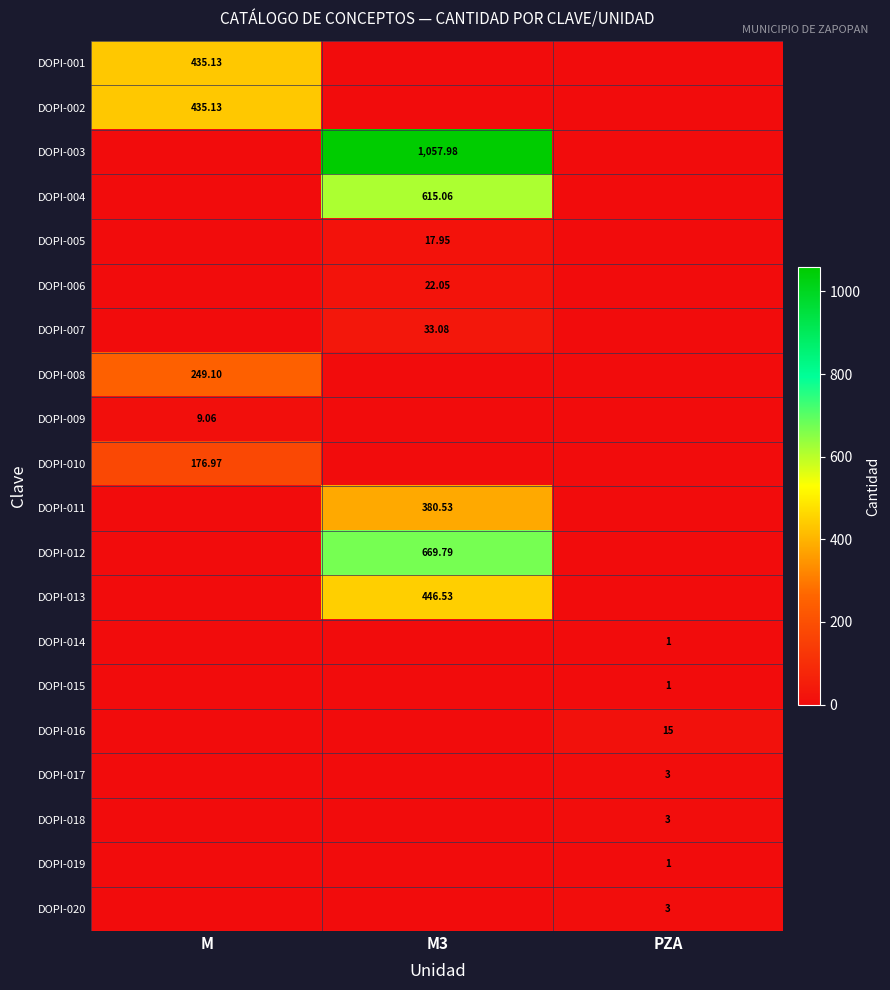

How many data points in DOPI-019 are above 0?

1